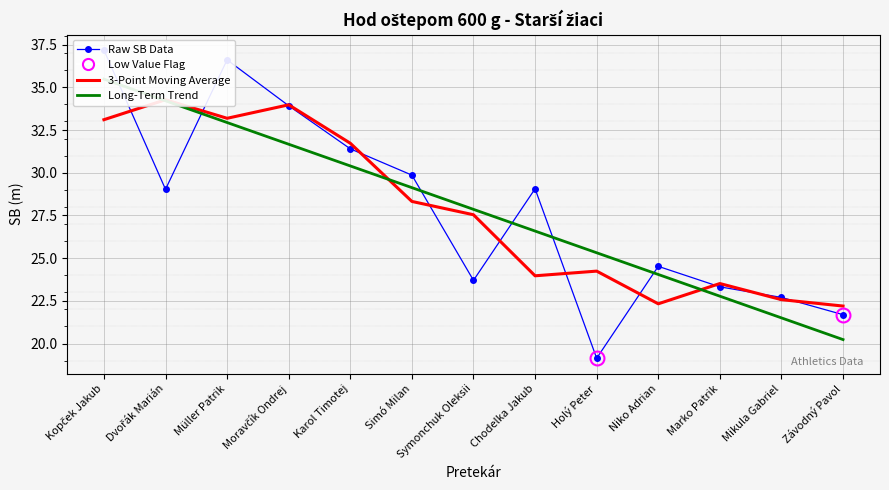

How many lines are shown in the chart?

3